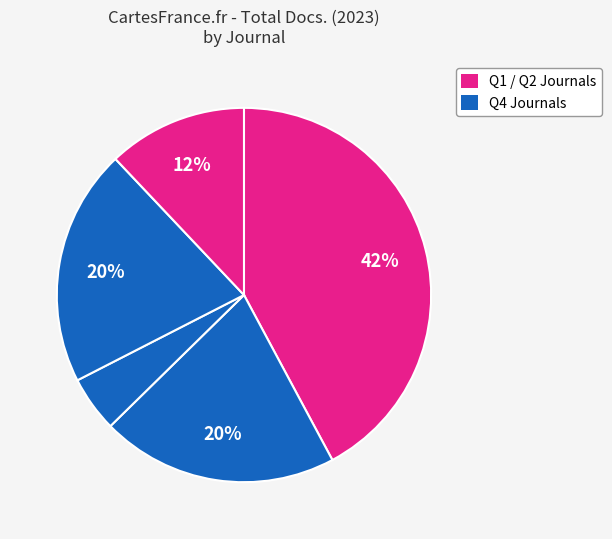

How many slices are in this pie chart?

5